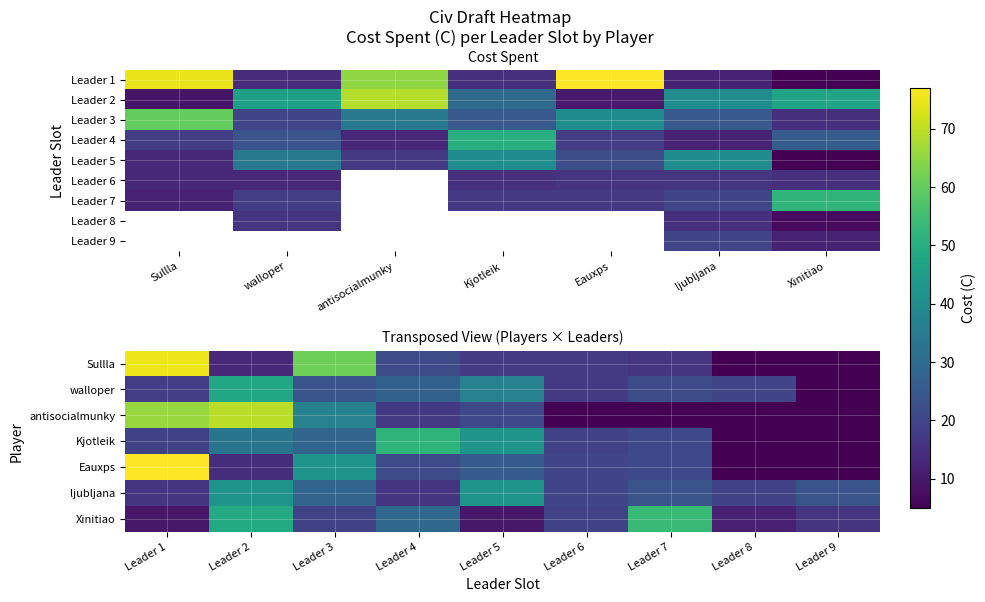

Is the value of Xinitiao at Leader 2 greater than the value of Kjotleik at Leader 9?

Yes